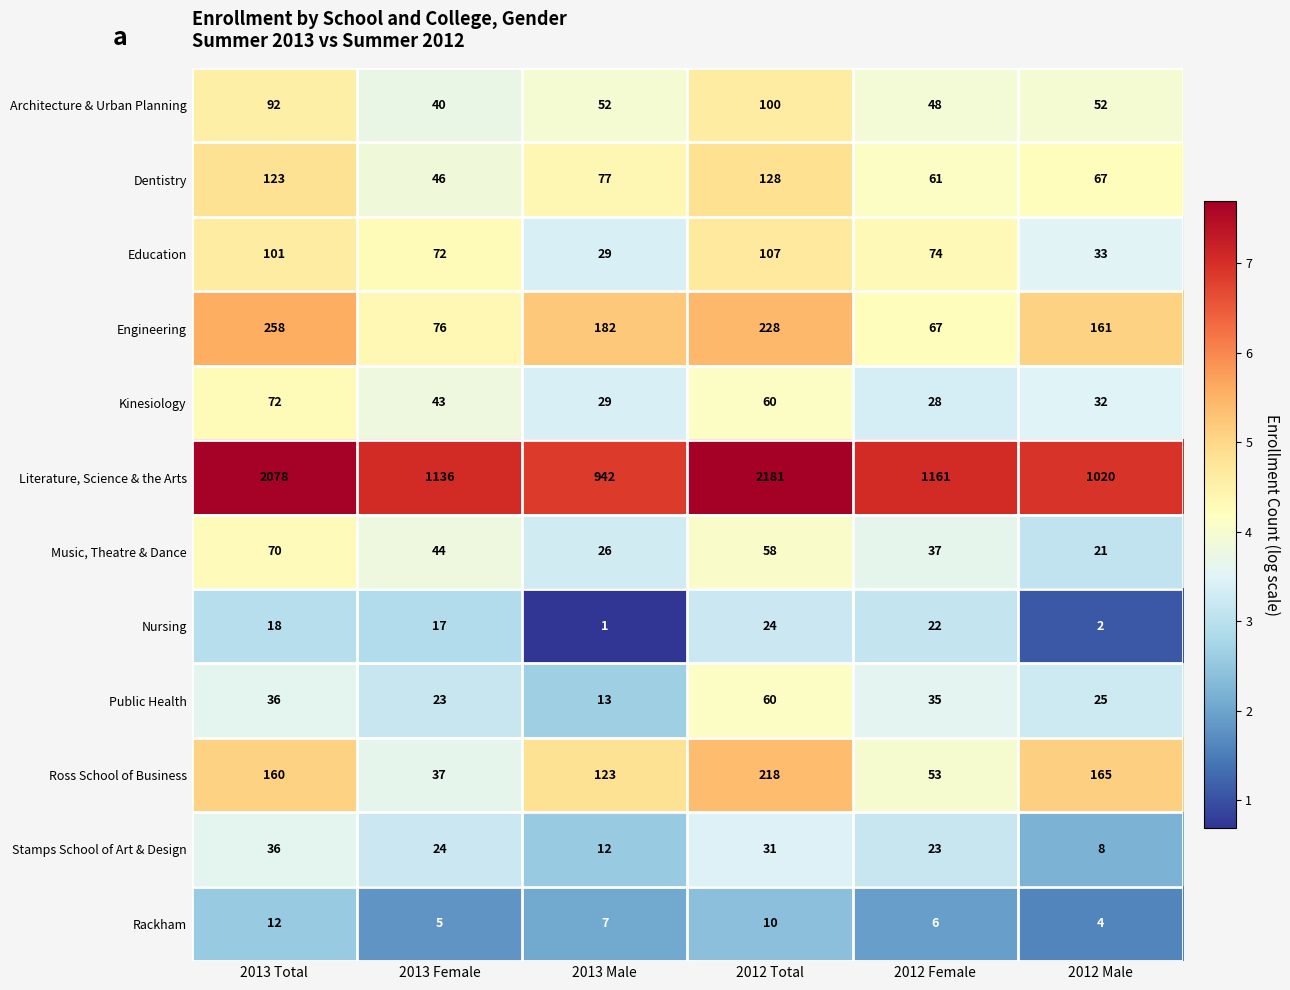

What is the greatest value displayed?

2181